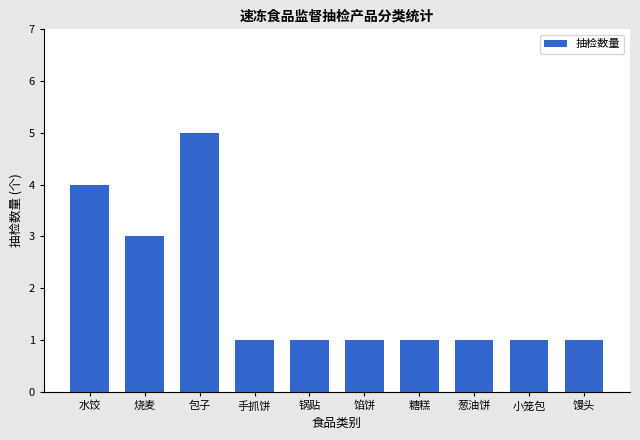

What value does the data have at 包子?

5